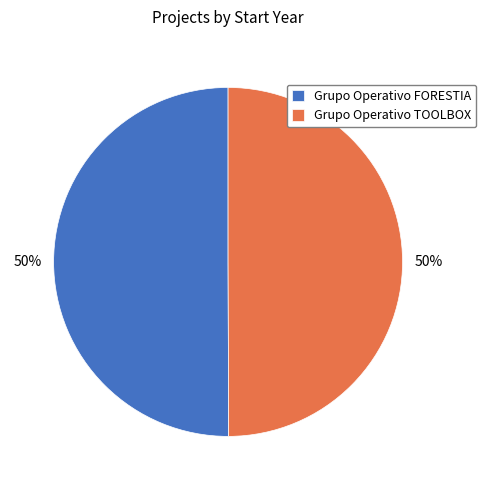

To the nearest percent, what portion does Grupo Operativo TOOLBOX represent?

50%